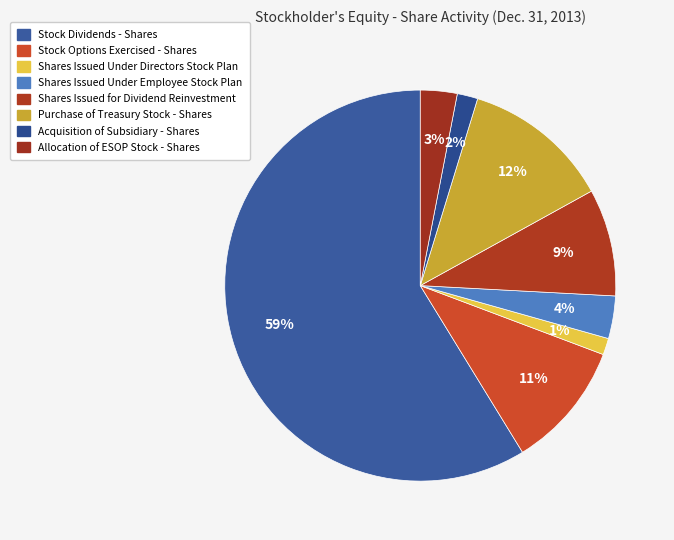

Is the sum of Shares Issued Under Directors Stock Plan and Stock Dividends - Shares greater than half?

Yes